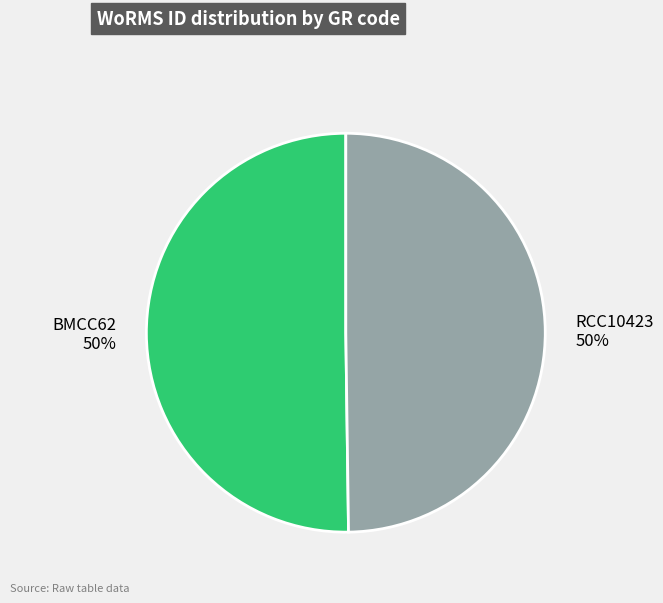

Combined, do RCC10423 and BMCC62 account for over 50%?

Yes